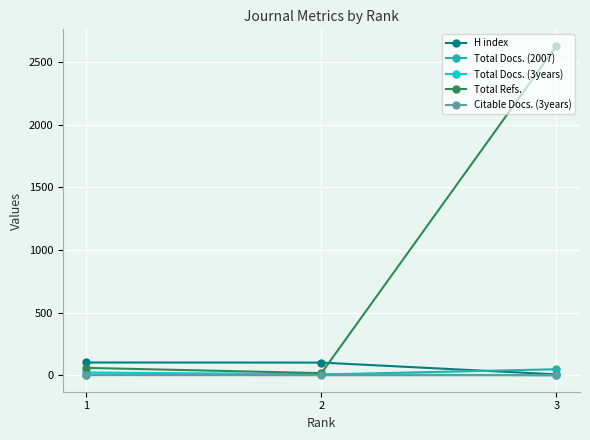

At which label does H index reach its minimum?

3